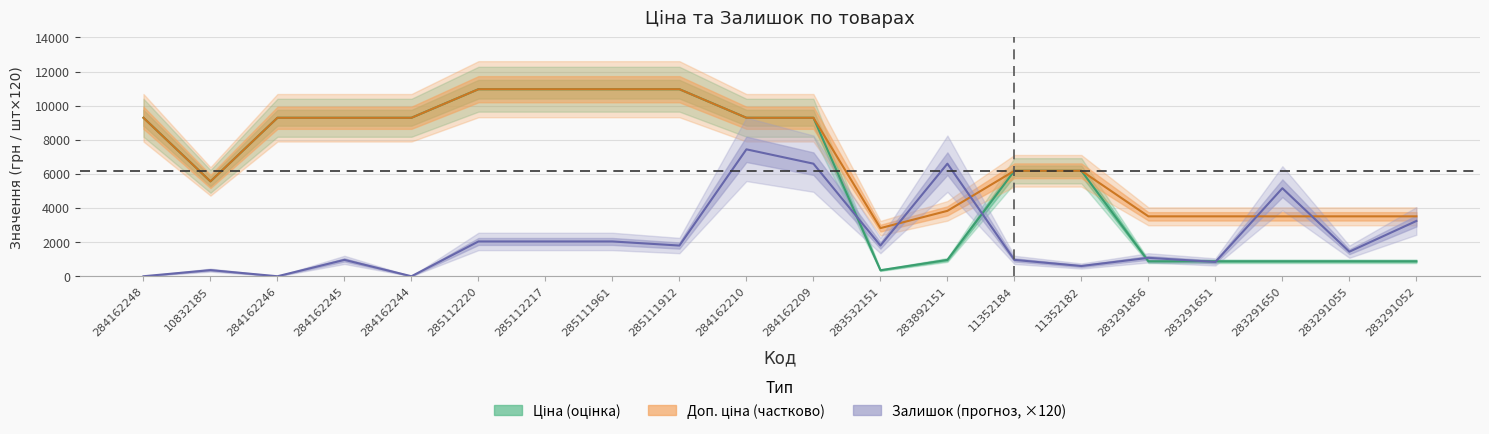

At which category is the sum across all series the highest?

284162210